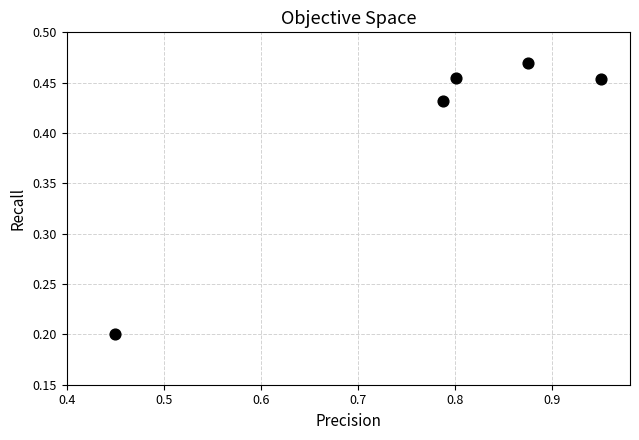

What is the range of Y values (max minus min)?

0.3